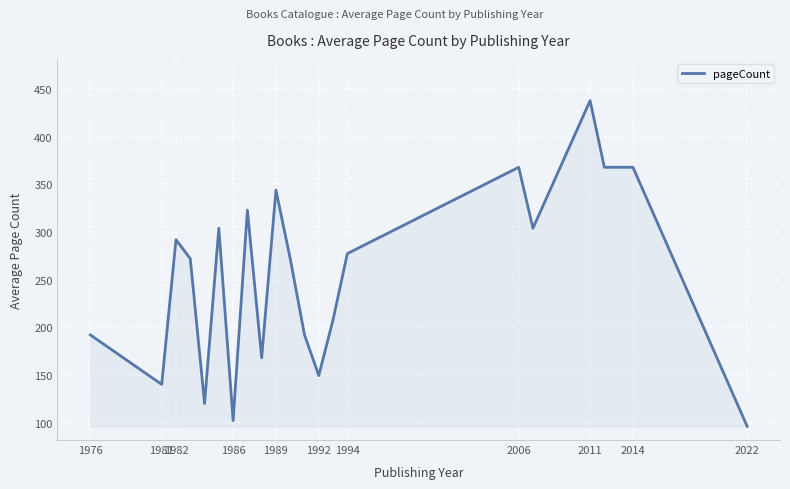

What is the minimum value shown in the chart?

96.0